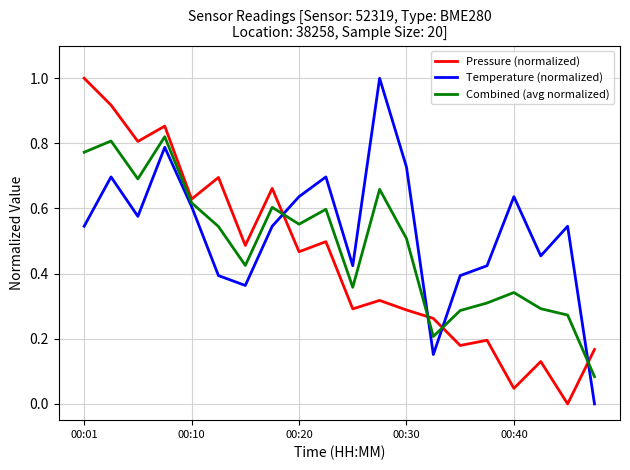

Does the chart have visible grid lines?

Yes